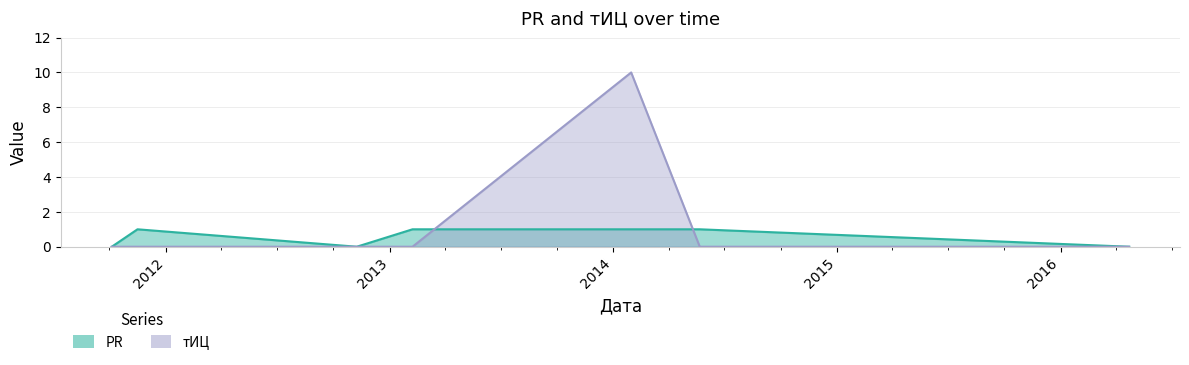

What is the sum of all тИЦ values?

10